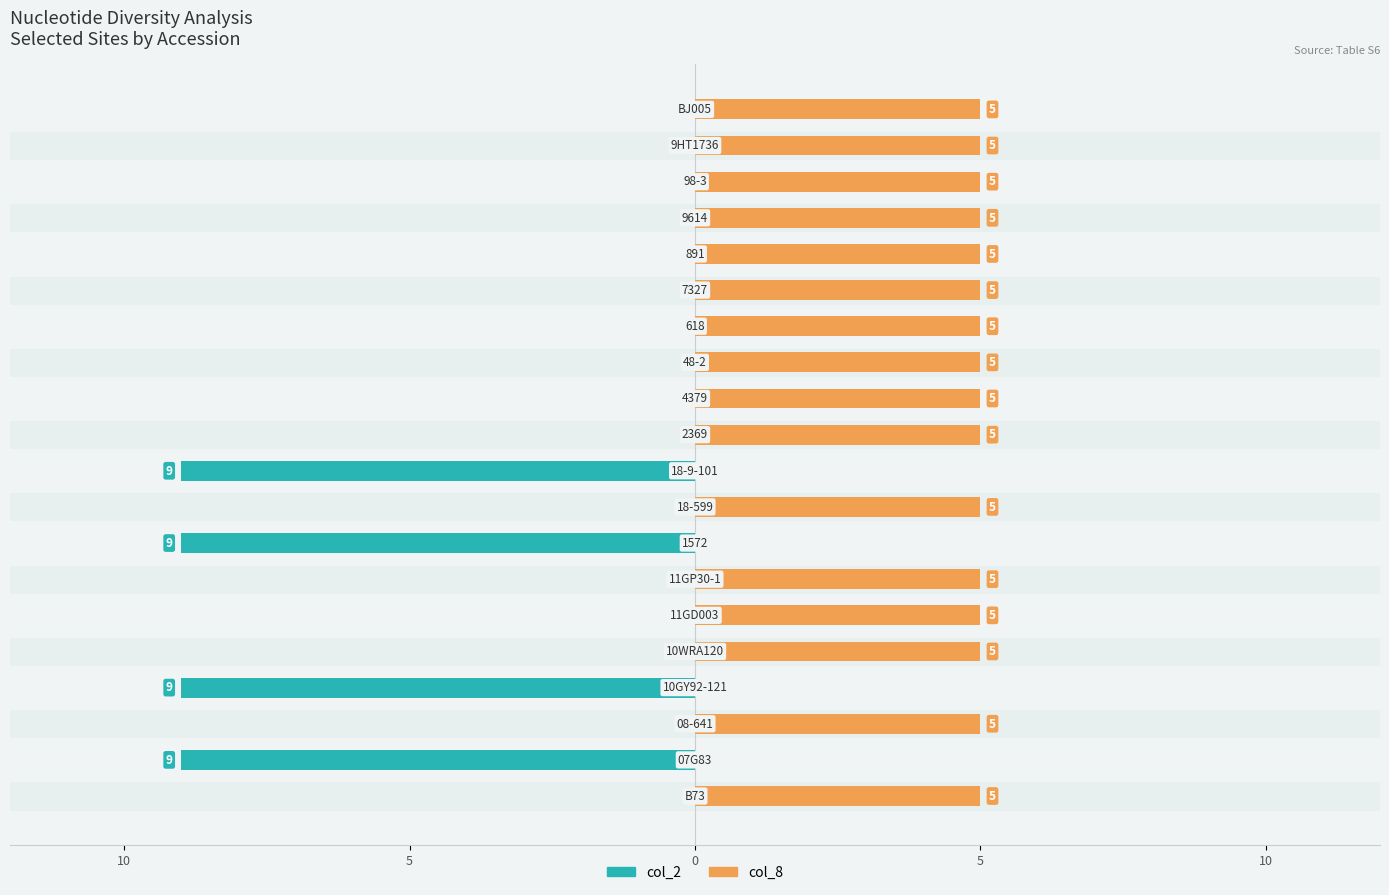

Between 5 and 17, which series saw the biggest shift?

col_2